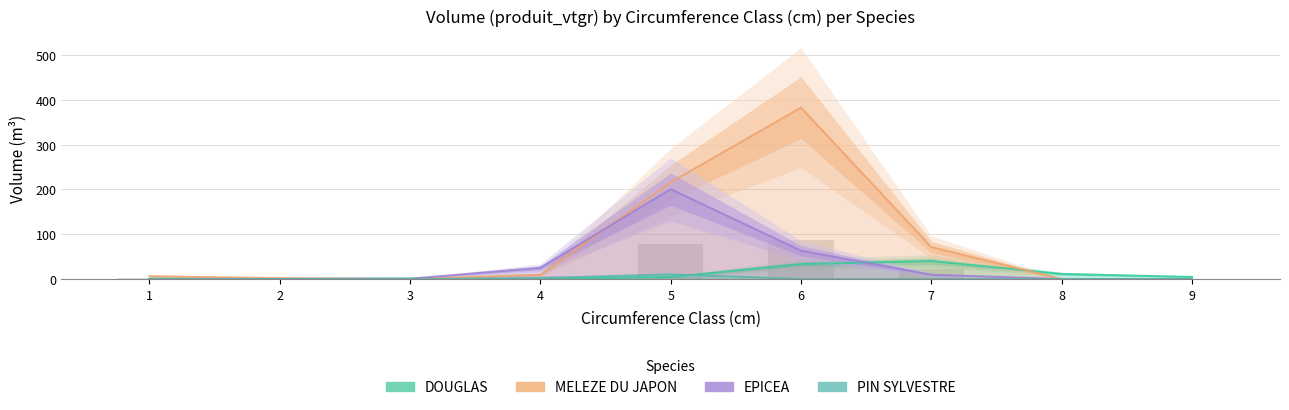

The value of MELEZE DU JAPON at 8 is 0.0. True or false?

True